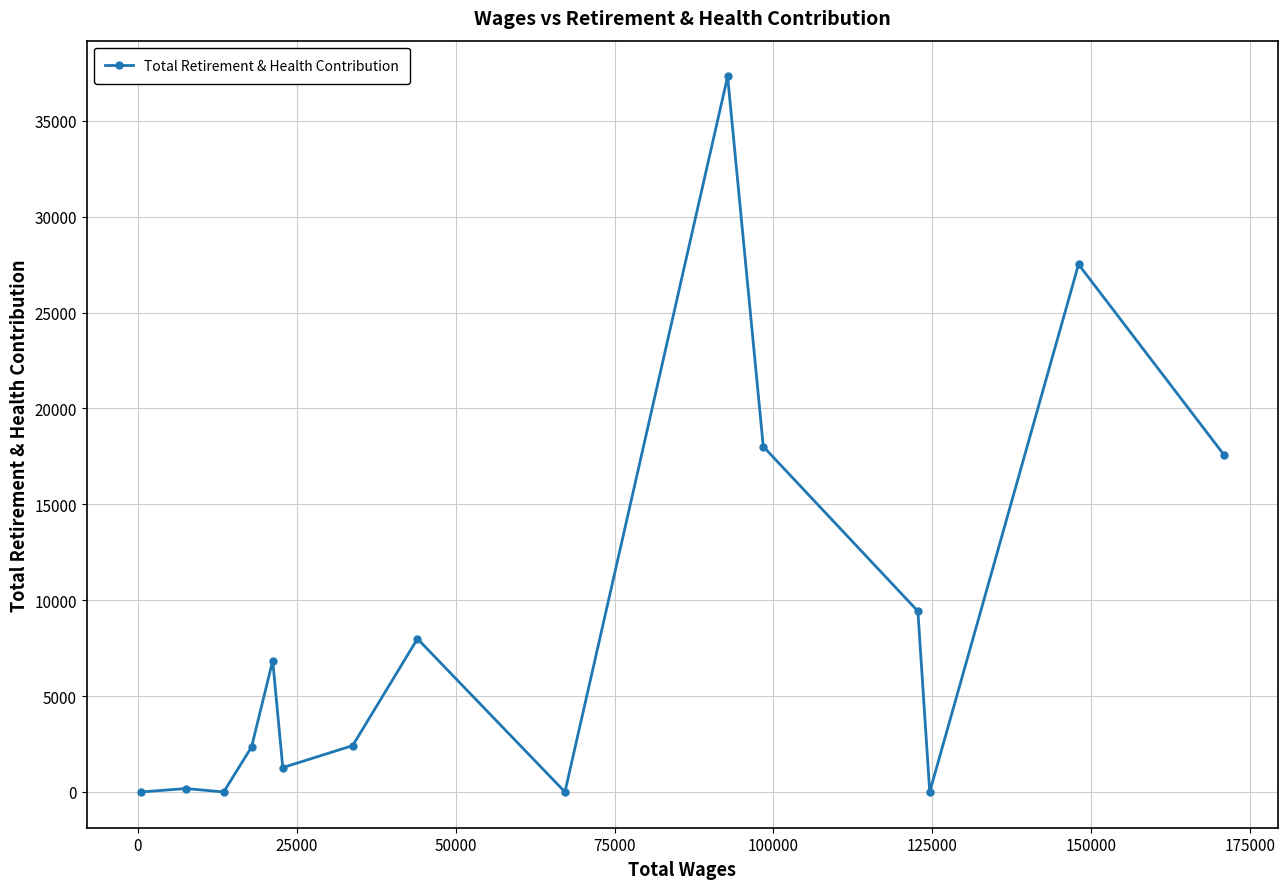

What is the sum of all values?

130889